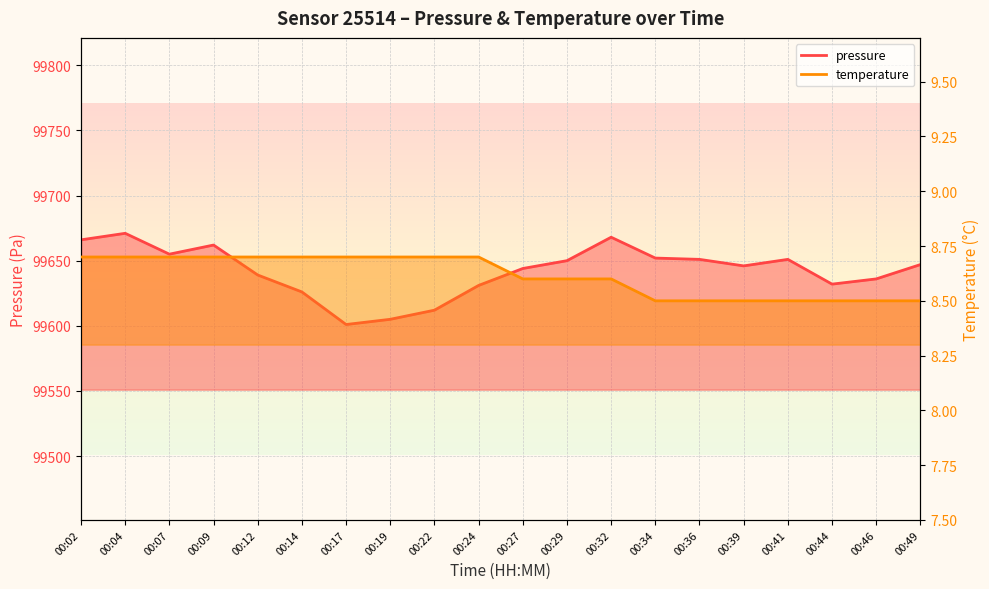

Which category has the highest value in the pressure series?

00:04